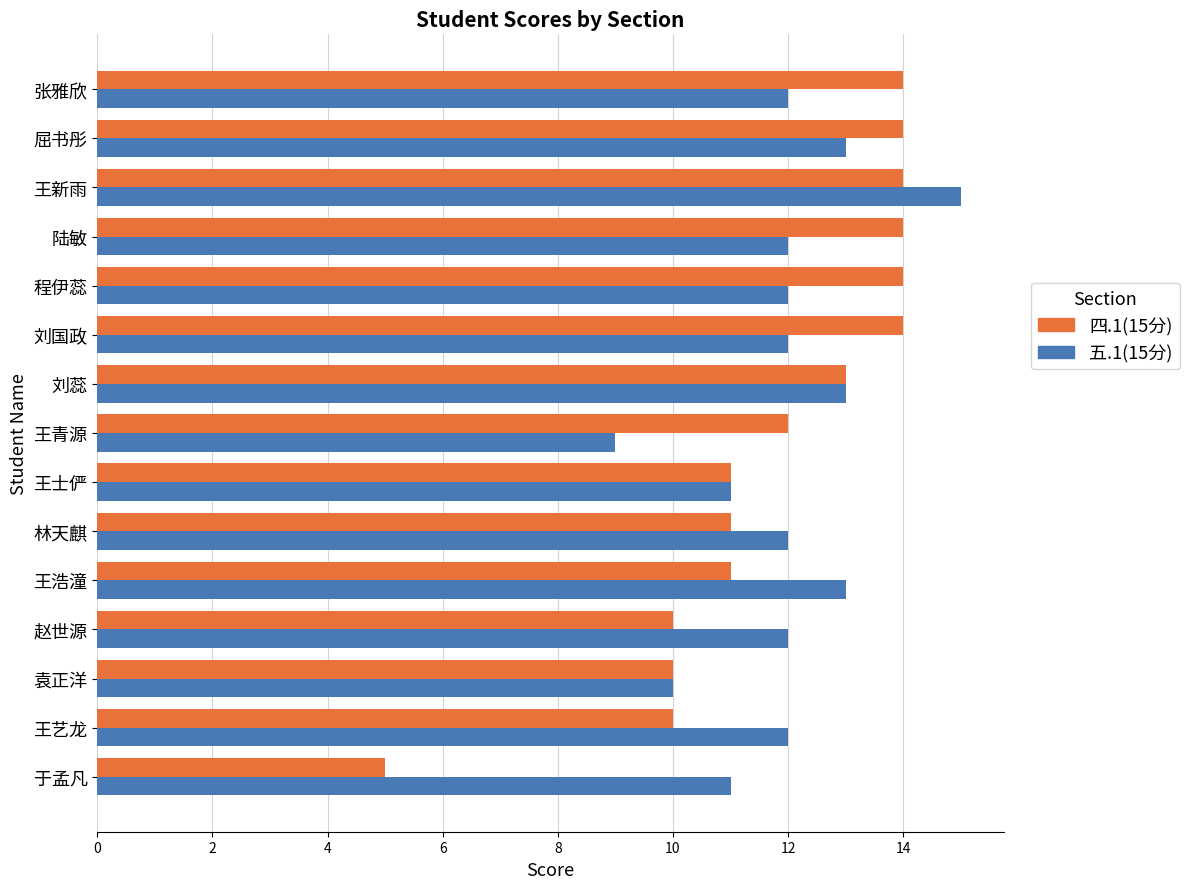

What are all the series names shown in the legend?

四.1(15分), 五.1(15分)